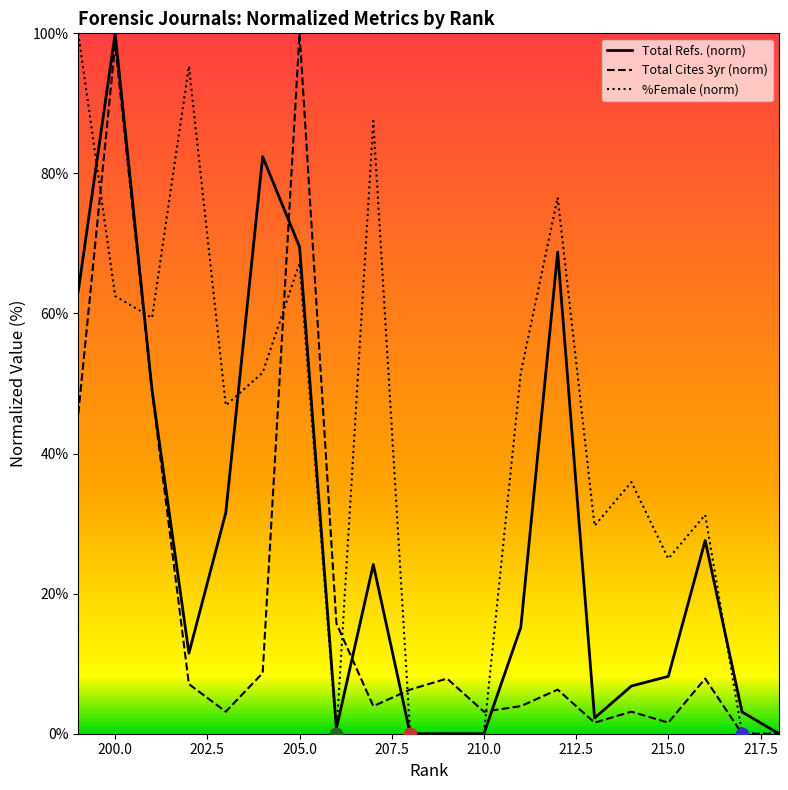

Which series reaches the minimum Y coordinate?

Total Refs. (norm)